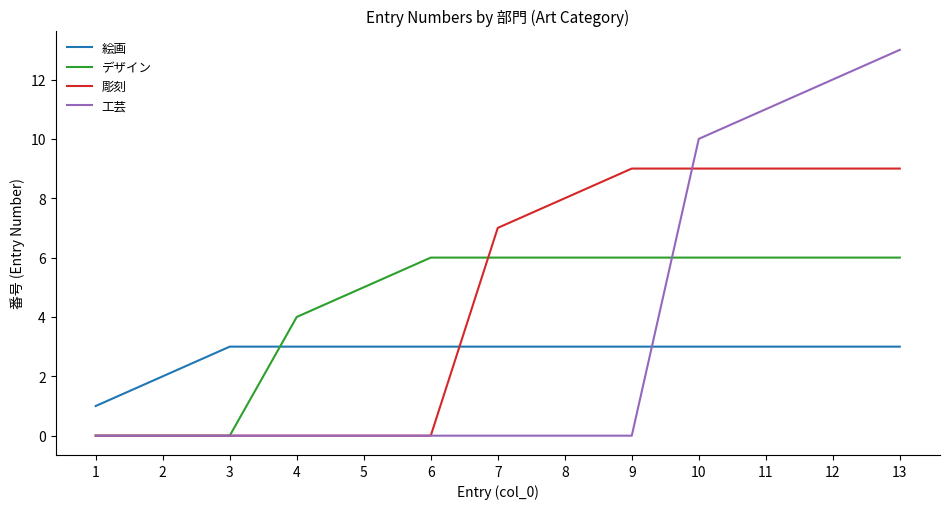

What are all the series names shown in the legend?

絵画, デザイン, 彫刻, 工芸